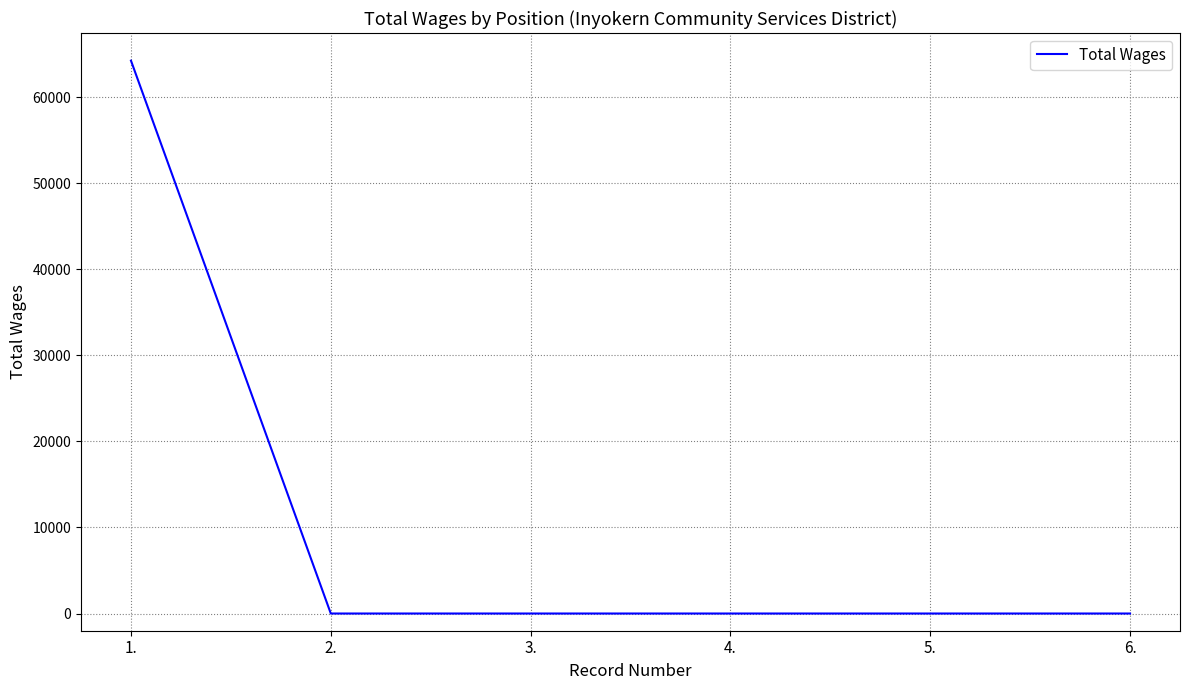

True or false: there are more than 2 points higher than both neighbors.

False